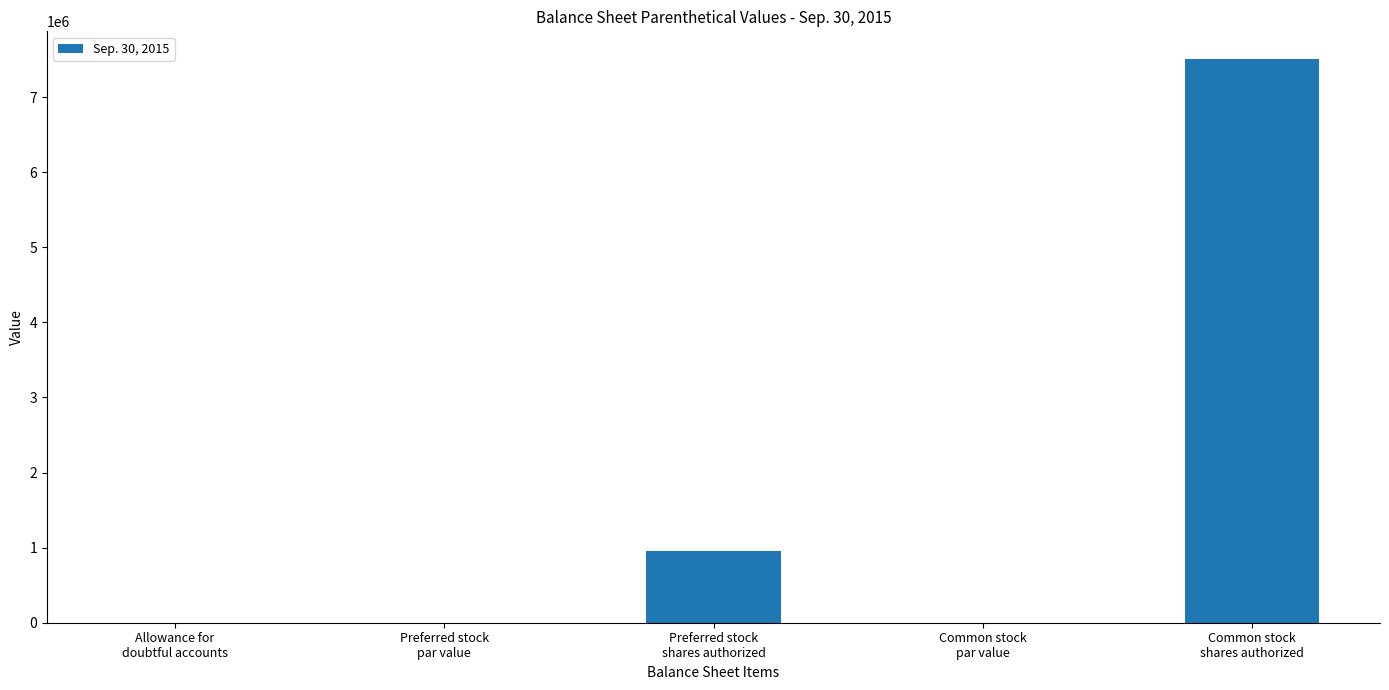

What is the maximum value shown in the chart?

7500000.0